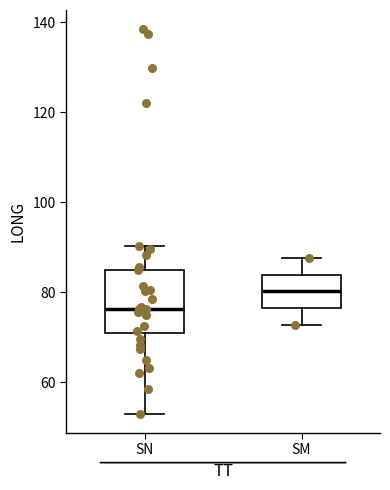

Which box is the tallest, from its lower edge to its upper edge?

SN